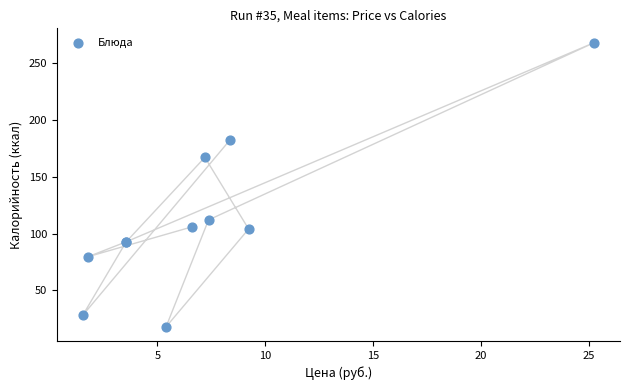

What Y value in the scatter plot is closest to 143?

167.0